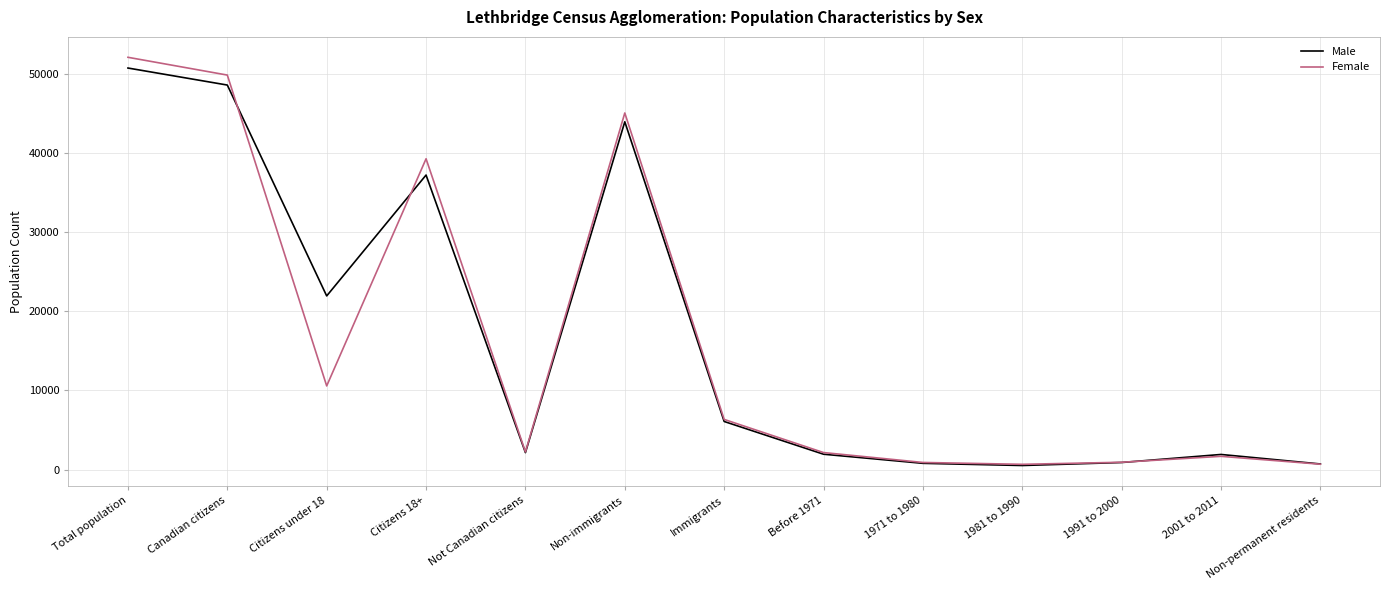

Count the number of data series in this chart.

2